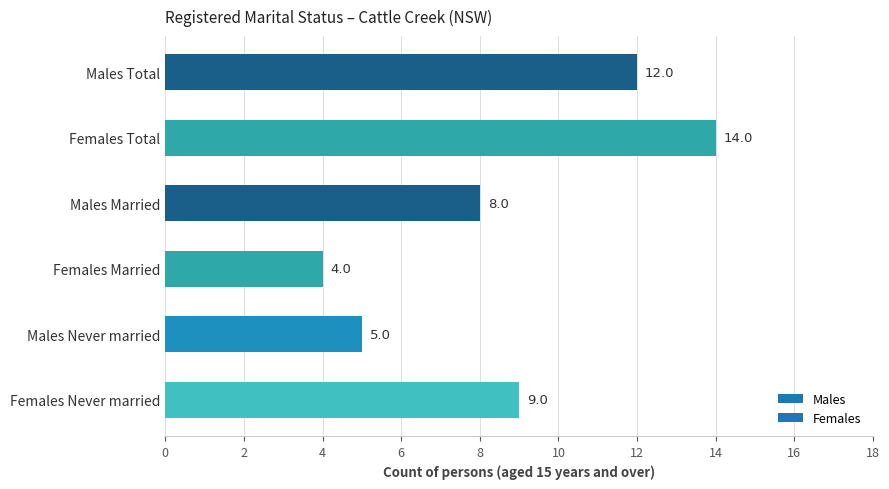

What is the label of the 1st bar from the bottom?

Females Never married